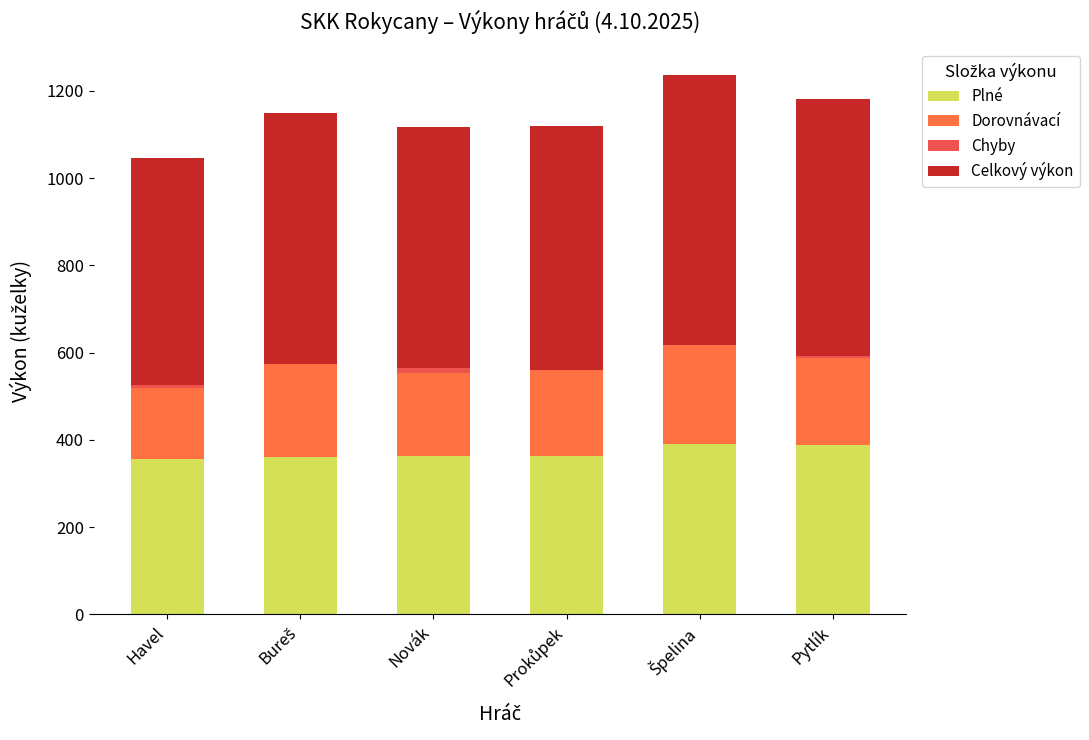

What is the difference between the Celkový výkon values at Prokůpek and Bureš?

15